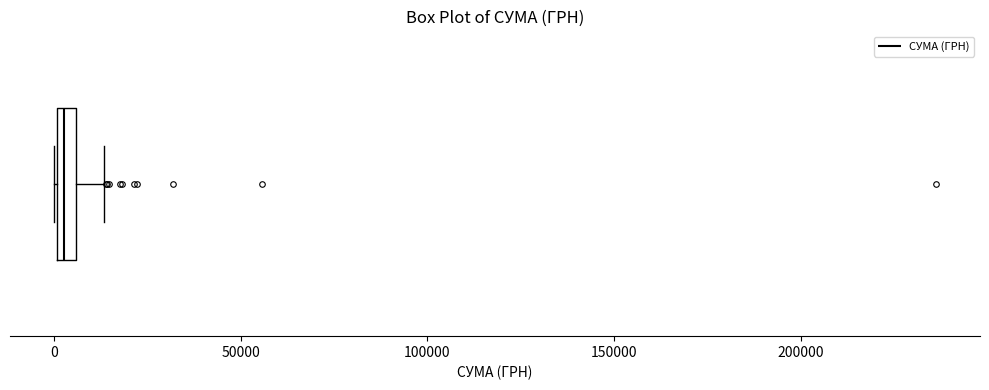

Where is the left edge of the box on the x-axis? The values are not printed on the chart, so give them approximately, as read against the axis.

0